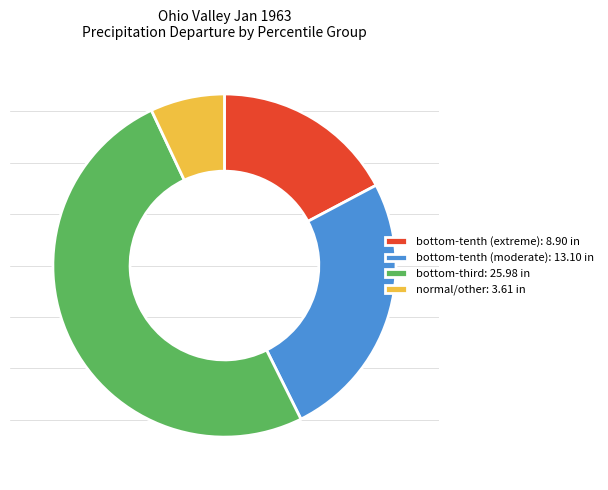

Count the number of slices in the pie.

4